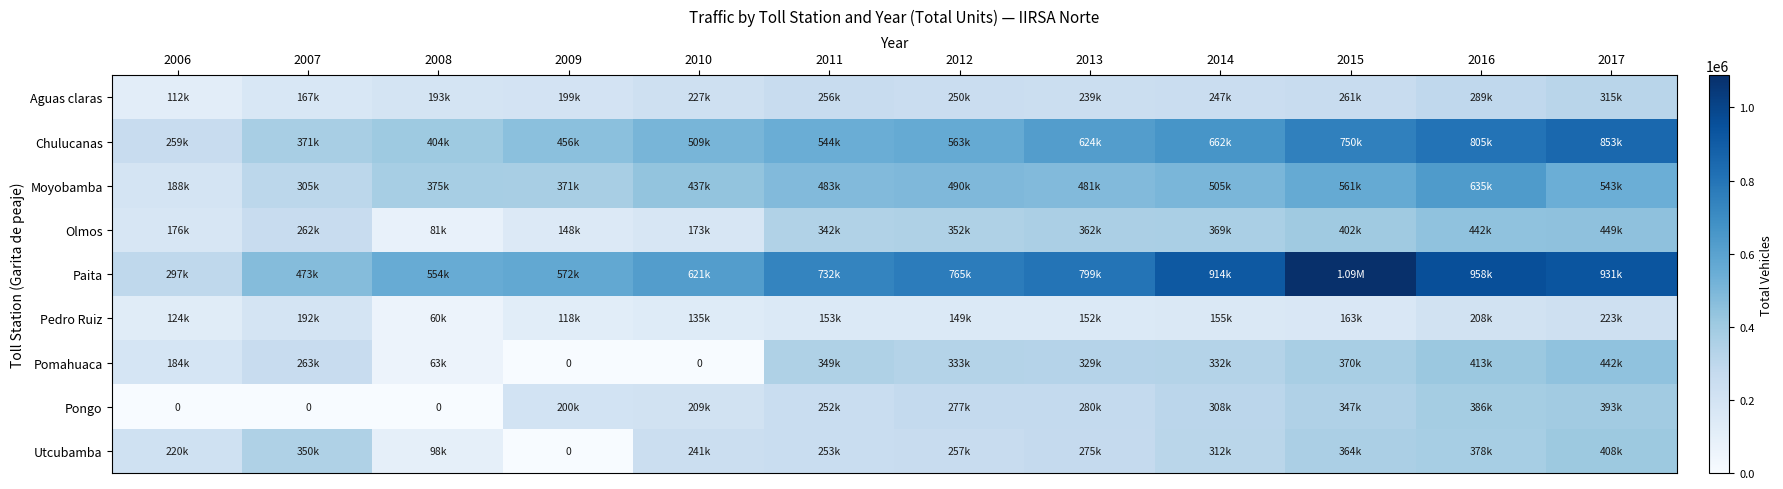

What is the sum of all Utcubamba values?

3157830